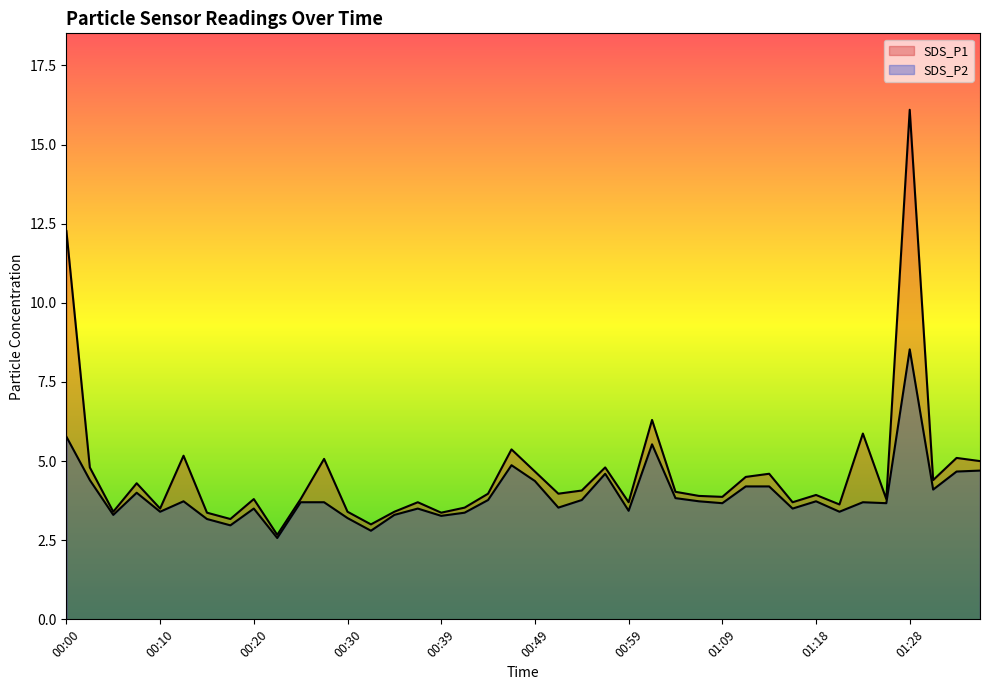

True or false: SDS_P1 has more than 1 interior local peaks.

True